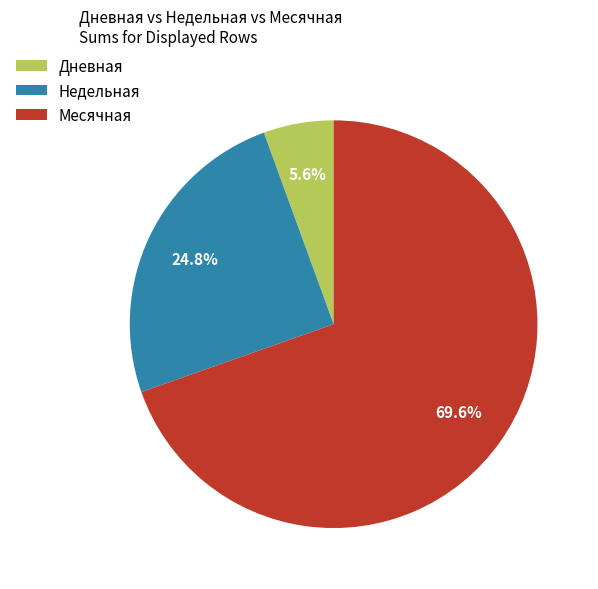

How many slices are in this pie chart?

3